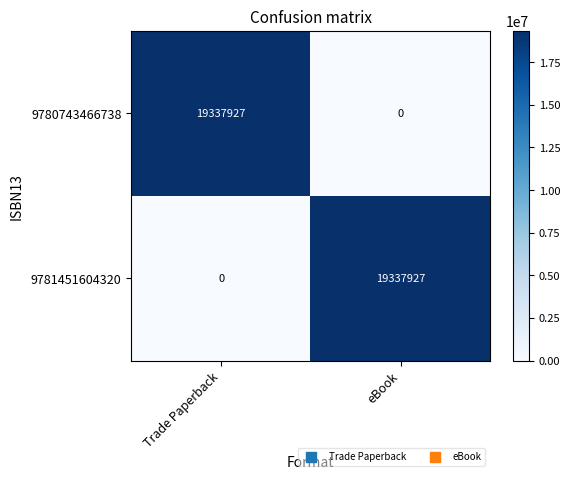

Reading right to left, what are all the values shown in this chart?

9780743466738: eBook=0	Trade Paperback=19337927
9781451604320: eBook=19337927	Trade Paperback=0